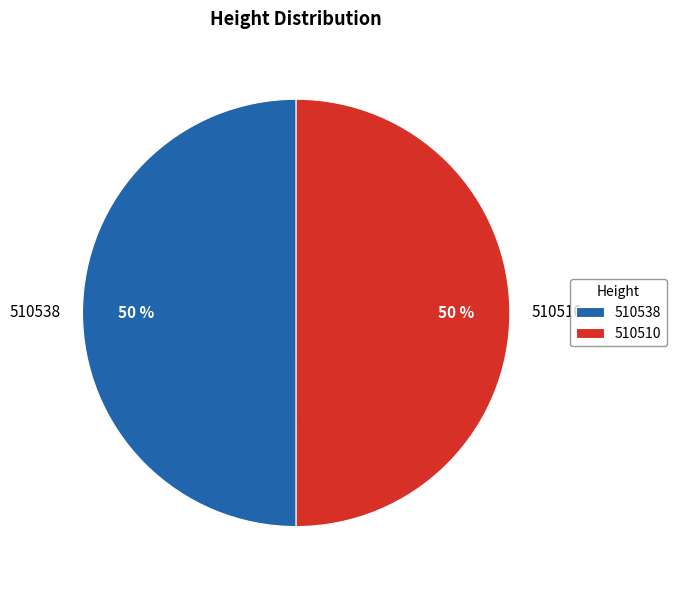

What is the ratio of the value at 510510 to the value at 510538?

1.0